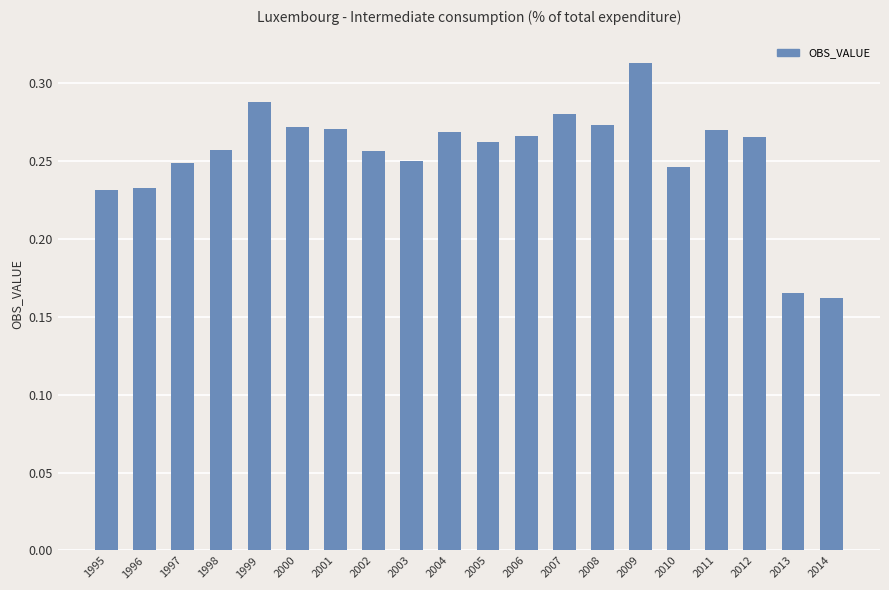

Which category has the highest value across all series?

2009